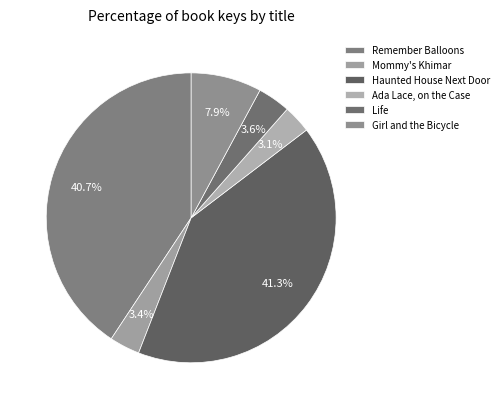

Count the number of slices in the pie.

6